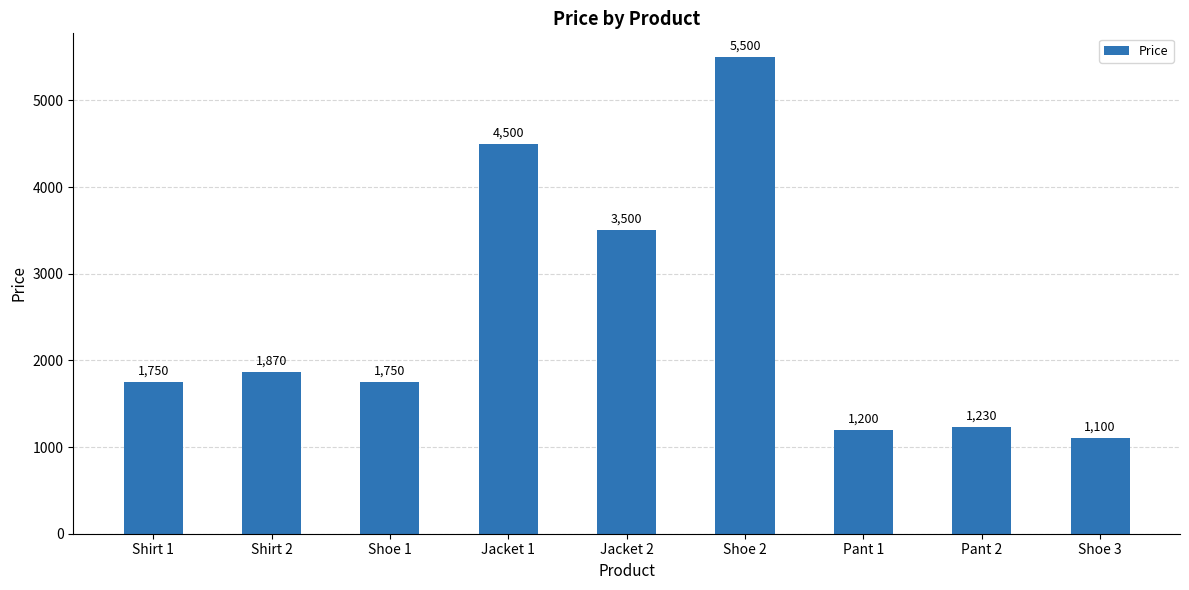

Reading left to right, what are all the values shown in this chart?

Shirt 1=1750	Shirt 2=1870	Shoe 1=1750	Jacket 1=4500	Jacket 2=3500	Shoe 2=5500	Pant 1=1200	Pant 2=1230	Shoe 3=1100